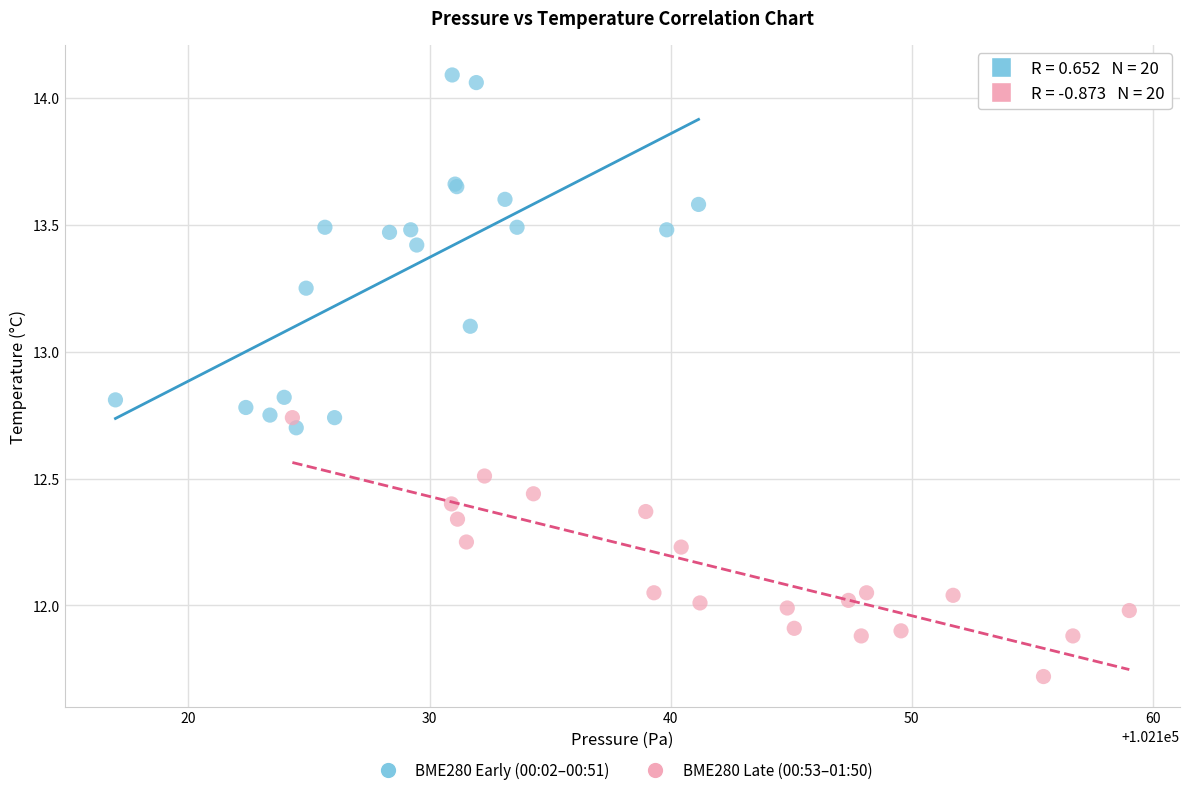

Which series has the largest Y range (max minus min)?

BME280 Early (00:02–00:51)